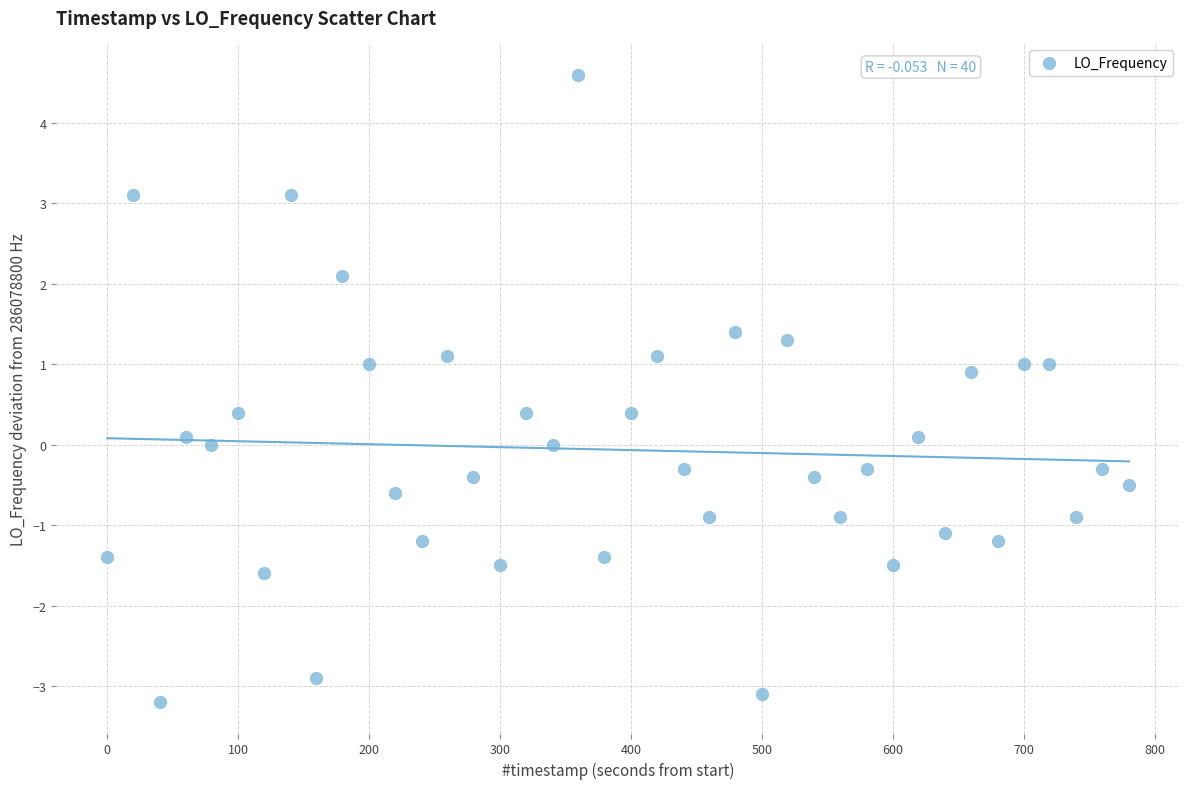

What is the range of Y values (max minus min)?

7.8